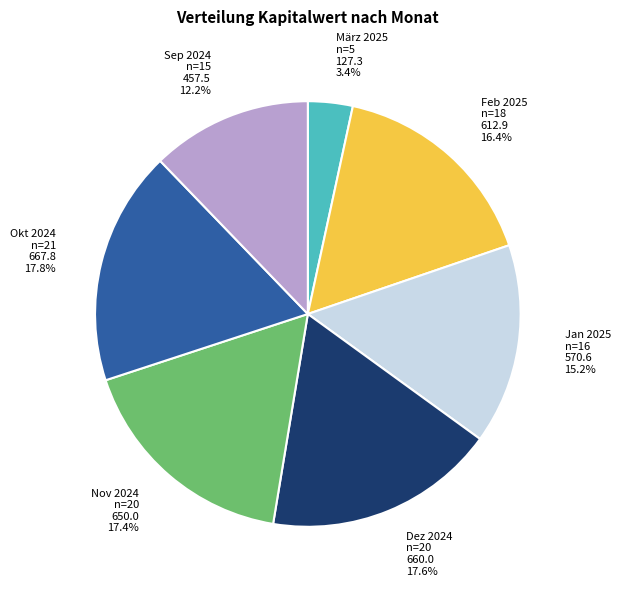

How many slices are in this pie chart?

7